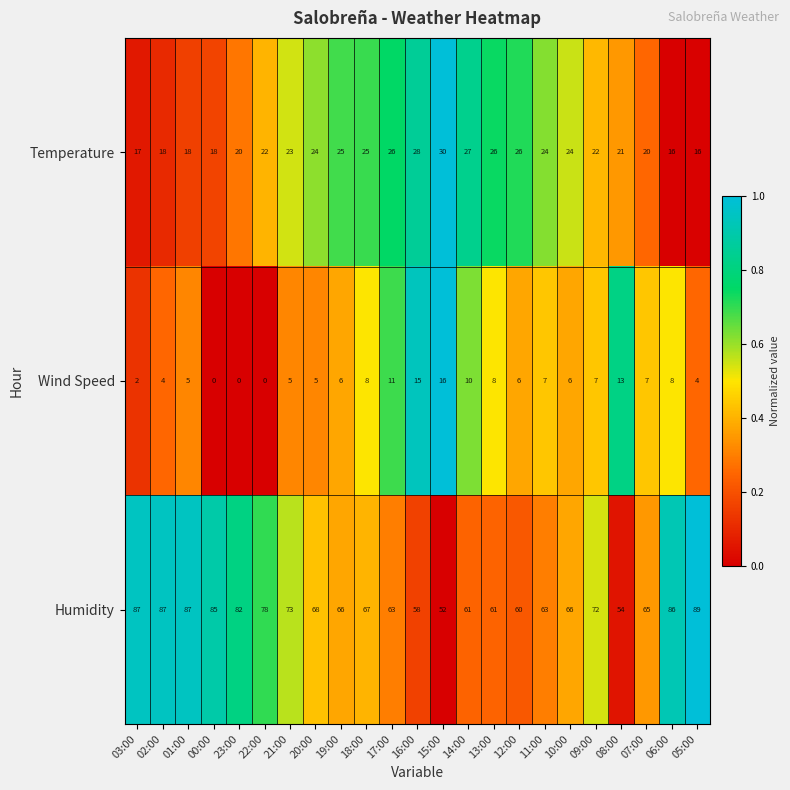

Which series changed the most between 21:00 and 15:00?

Humidity